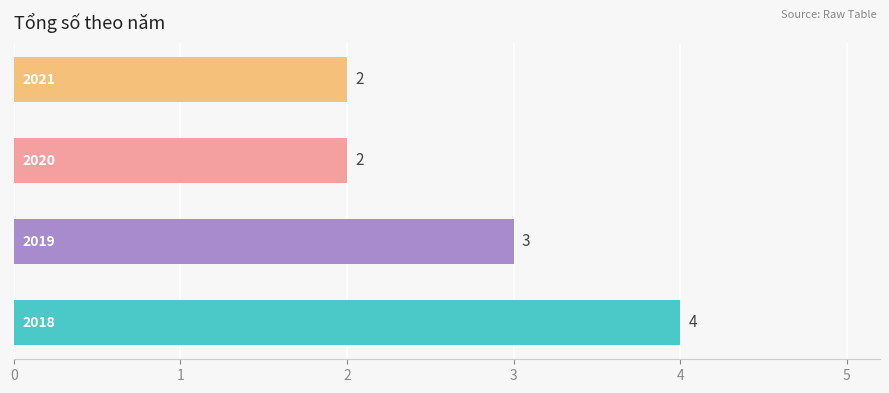

Does the chart contain stacked bars?

No